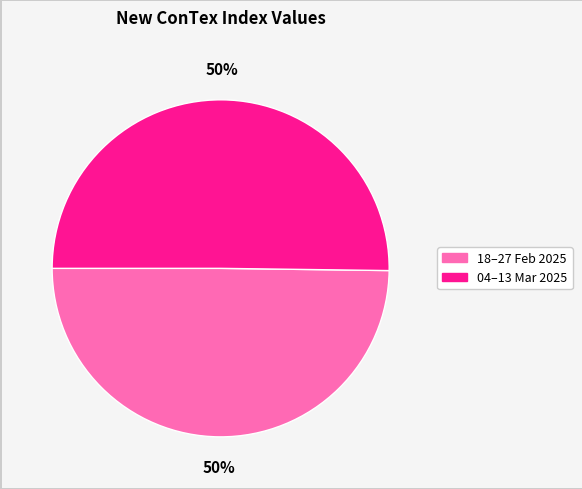

To the nearest percent, what is the average slice percentage?

50%